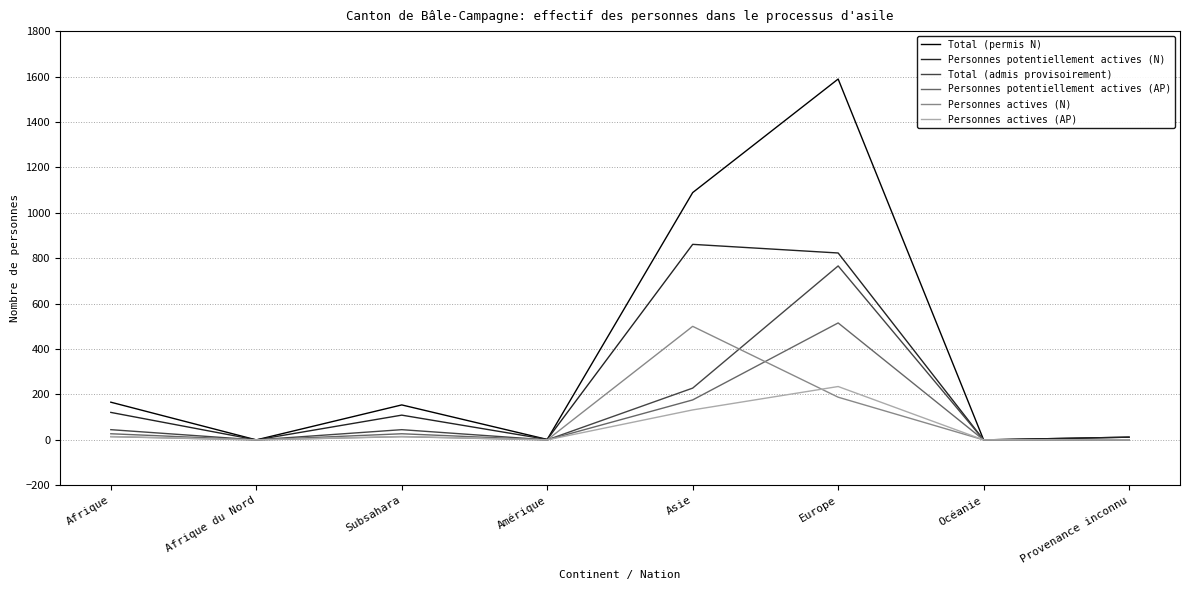

Where is Total (permis N) nearest to the value 794?

Asie